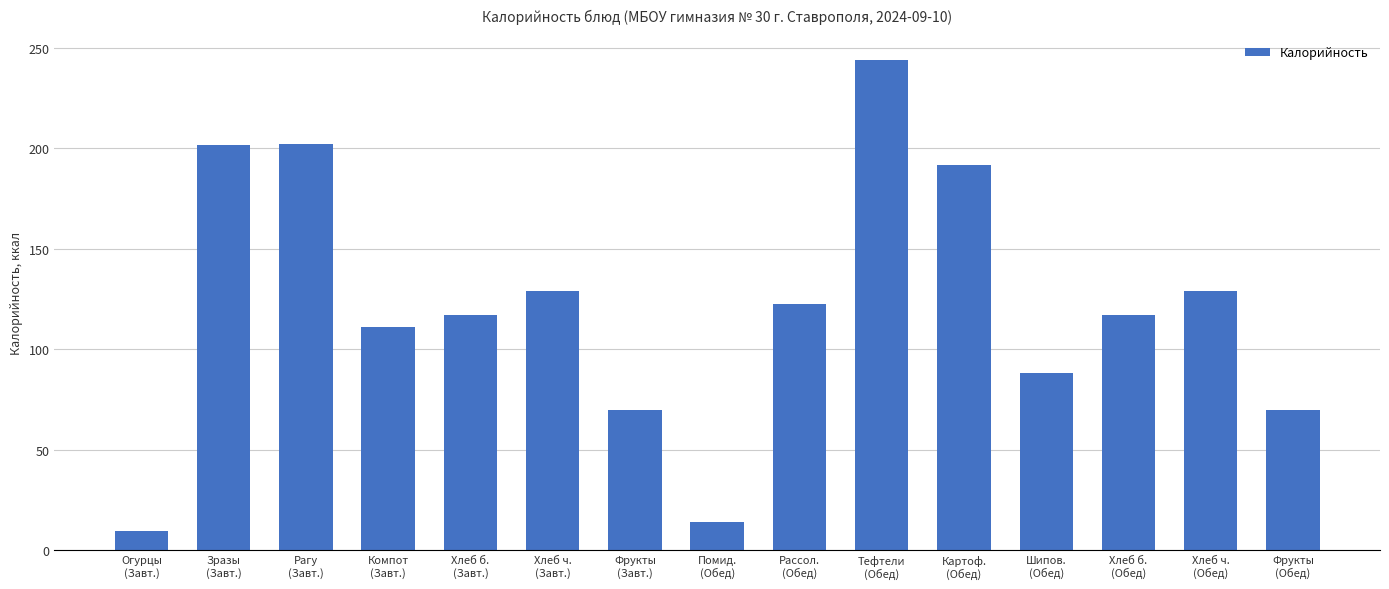

Which has a higher value, Фрукты
(Завт.) or Зразы
(Завт.)?

Зразы
(Завт.)